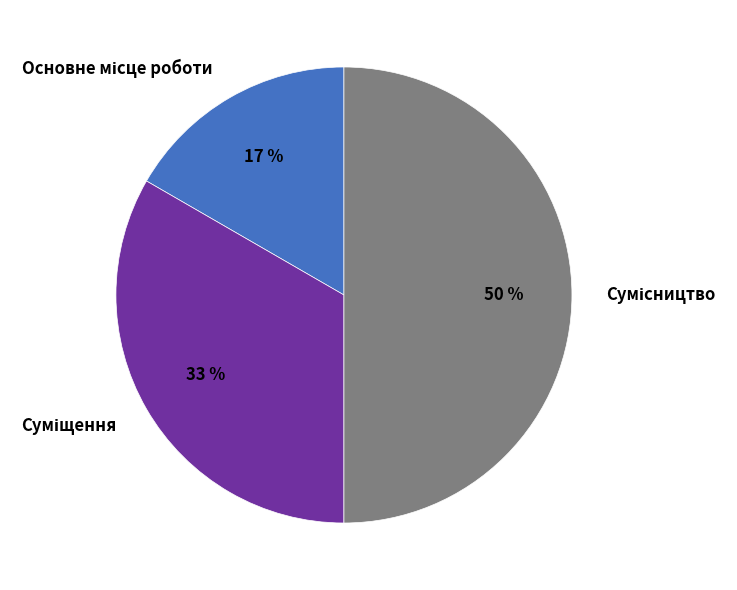

To the nearest percent, what is the average slice percentage?

33%